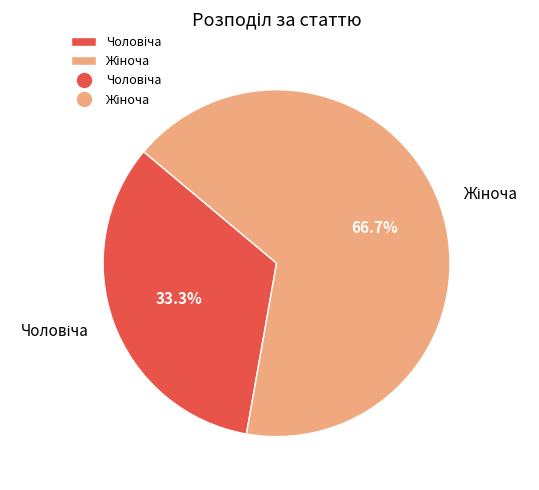

Does any single category account for the majority?

Yes